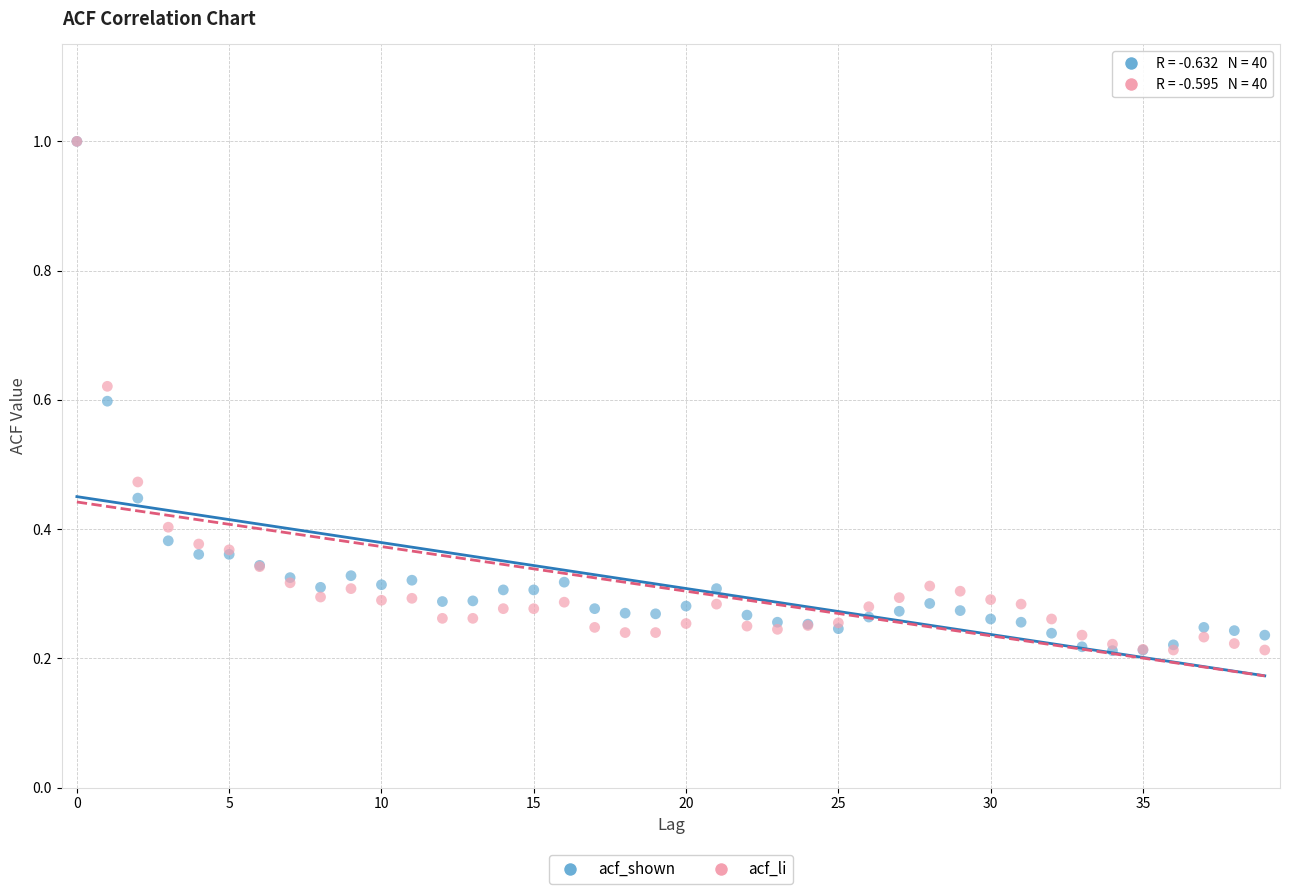

What are all the series names shown in the legend?

acf_shown, acf_li